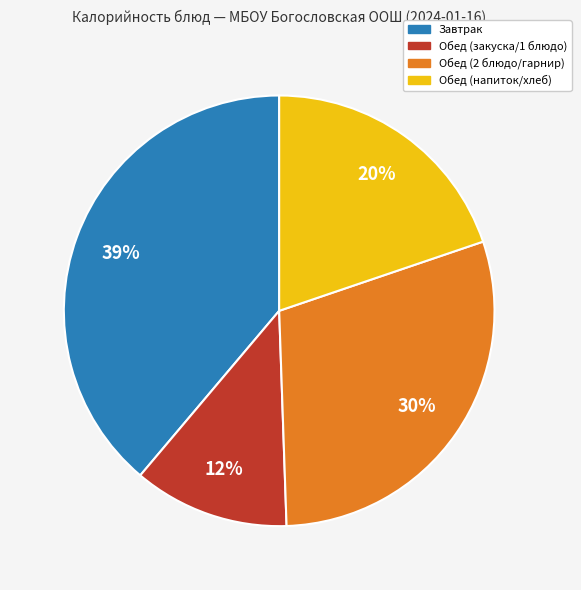

Count the number of slices in the pie.

4